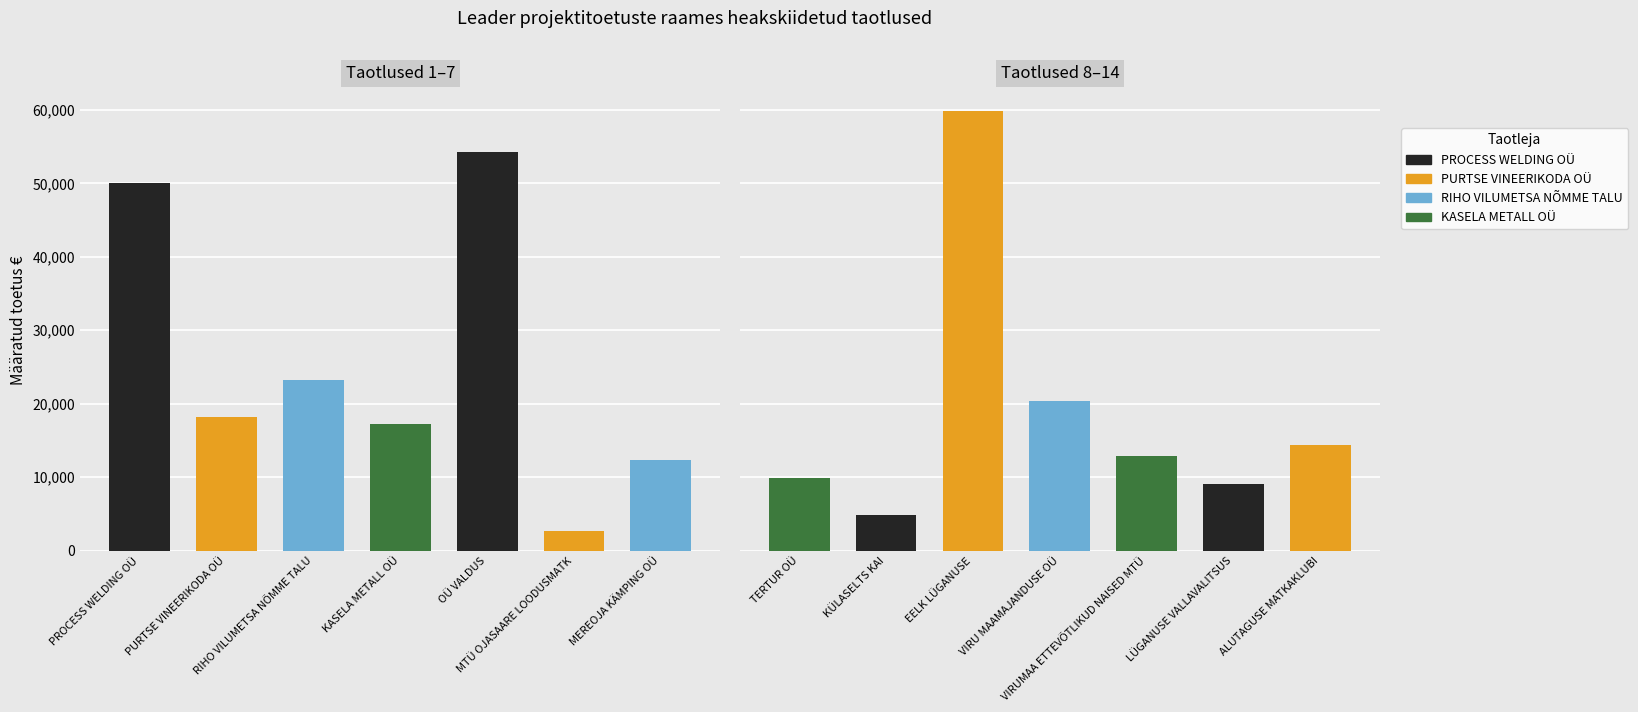

What is the ratio of the value at KASELA METALL OÜ to the value at EELK LÜGANUSE?

0.3